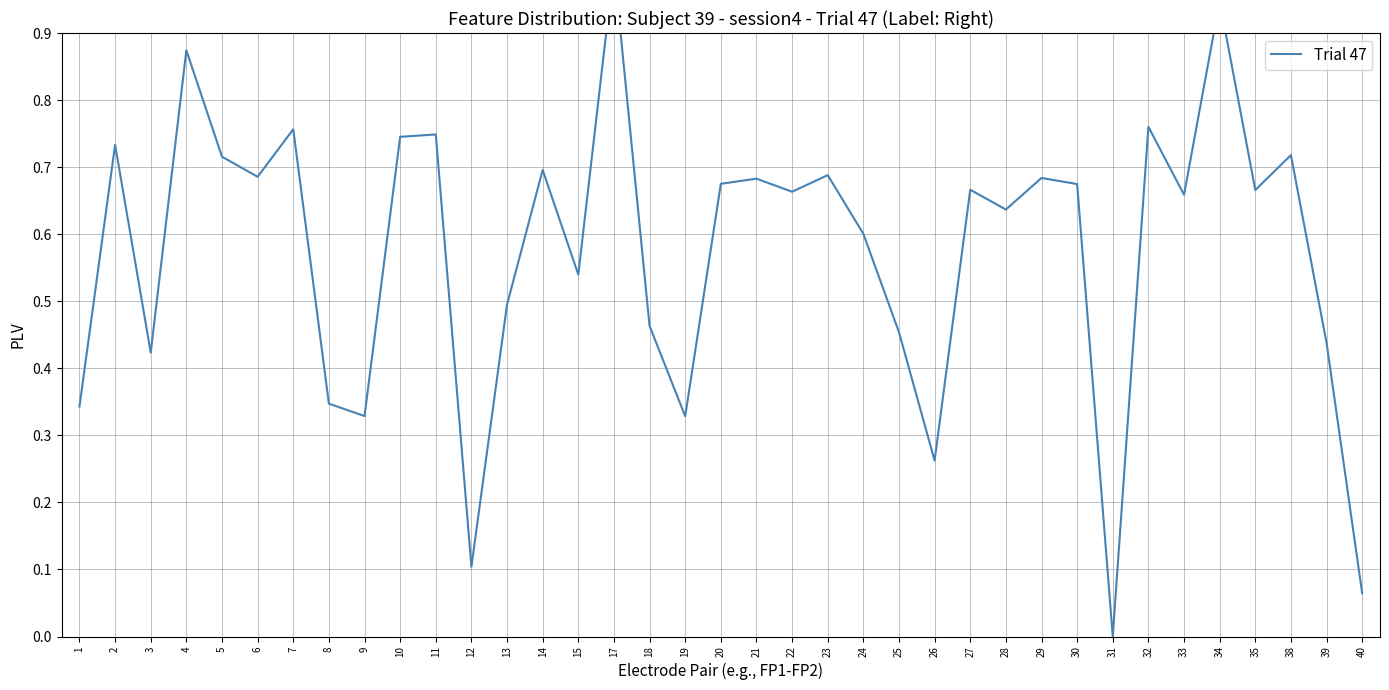

What is the difference between the maximum and minimum values?

1.0